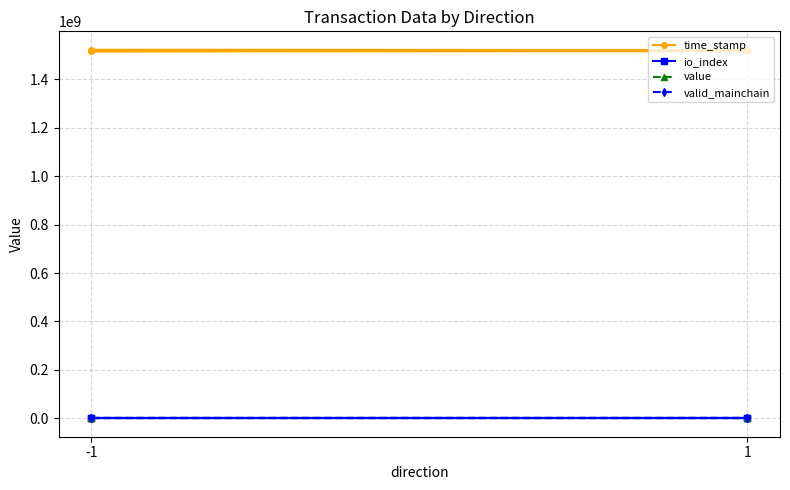

Is the value of time_stamp at -1 greater than the value of valid_mainchain at -1?

Yes